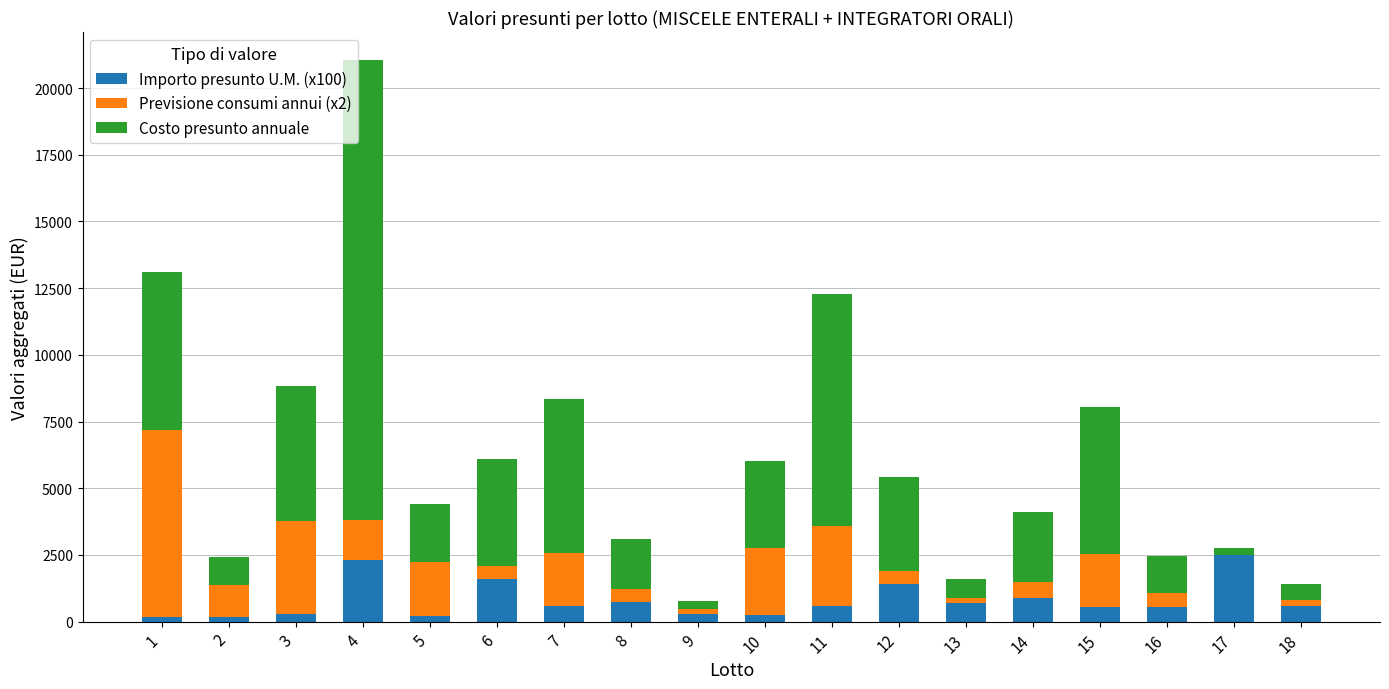

What is the total value across all series at 4?

21050.0